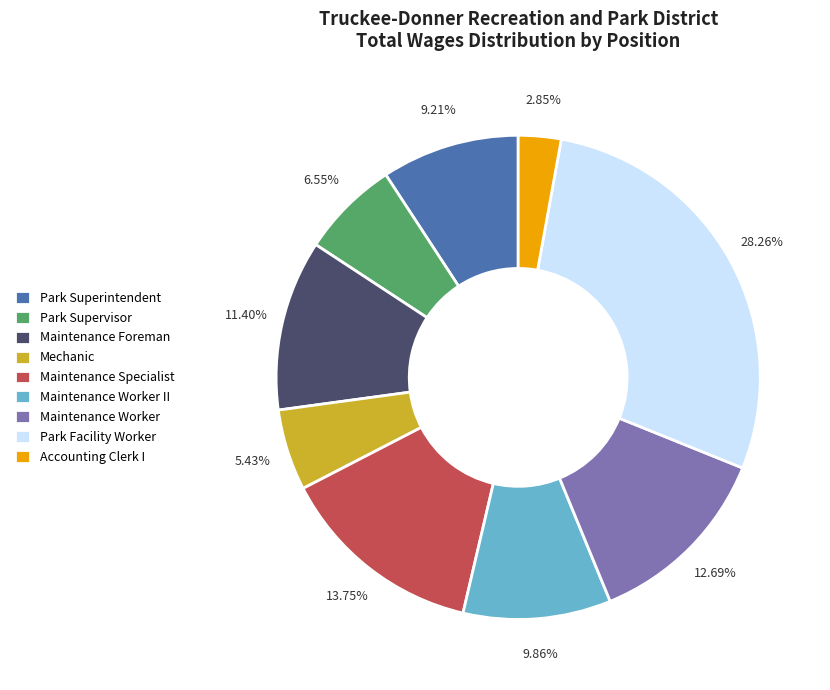

Rank the categories by value from highest to lowest.

Park Facility Worker, Maintenance Specialist, Maintenance Worker, Maintenance Foreman, Maintenance Worker II, Park Superintendent, Park Supervisor, Mechanic, Accounting Clerk I